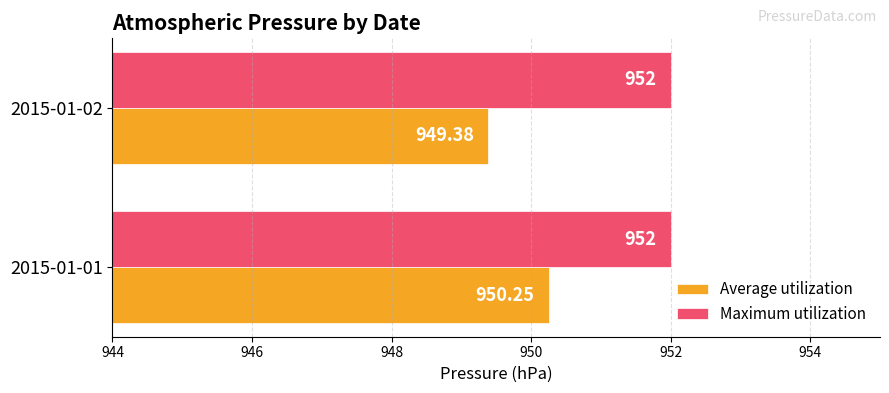

What is the smallest value displayed?

949.4